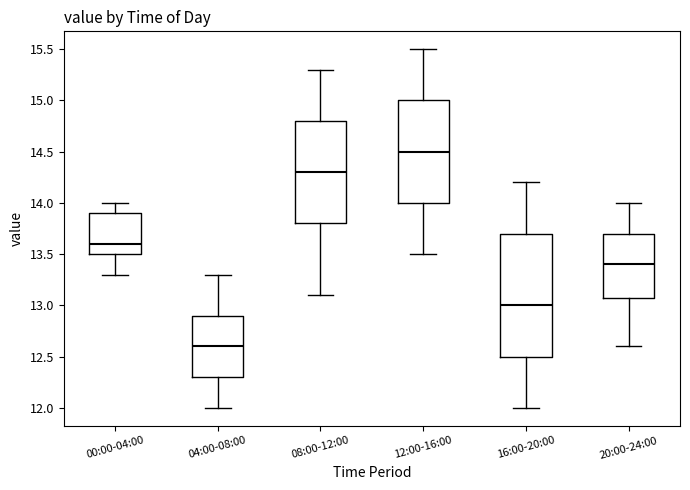

Which box is the tallest, from its lower edge to its upper edge?

16:00-20:00